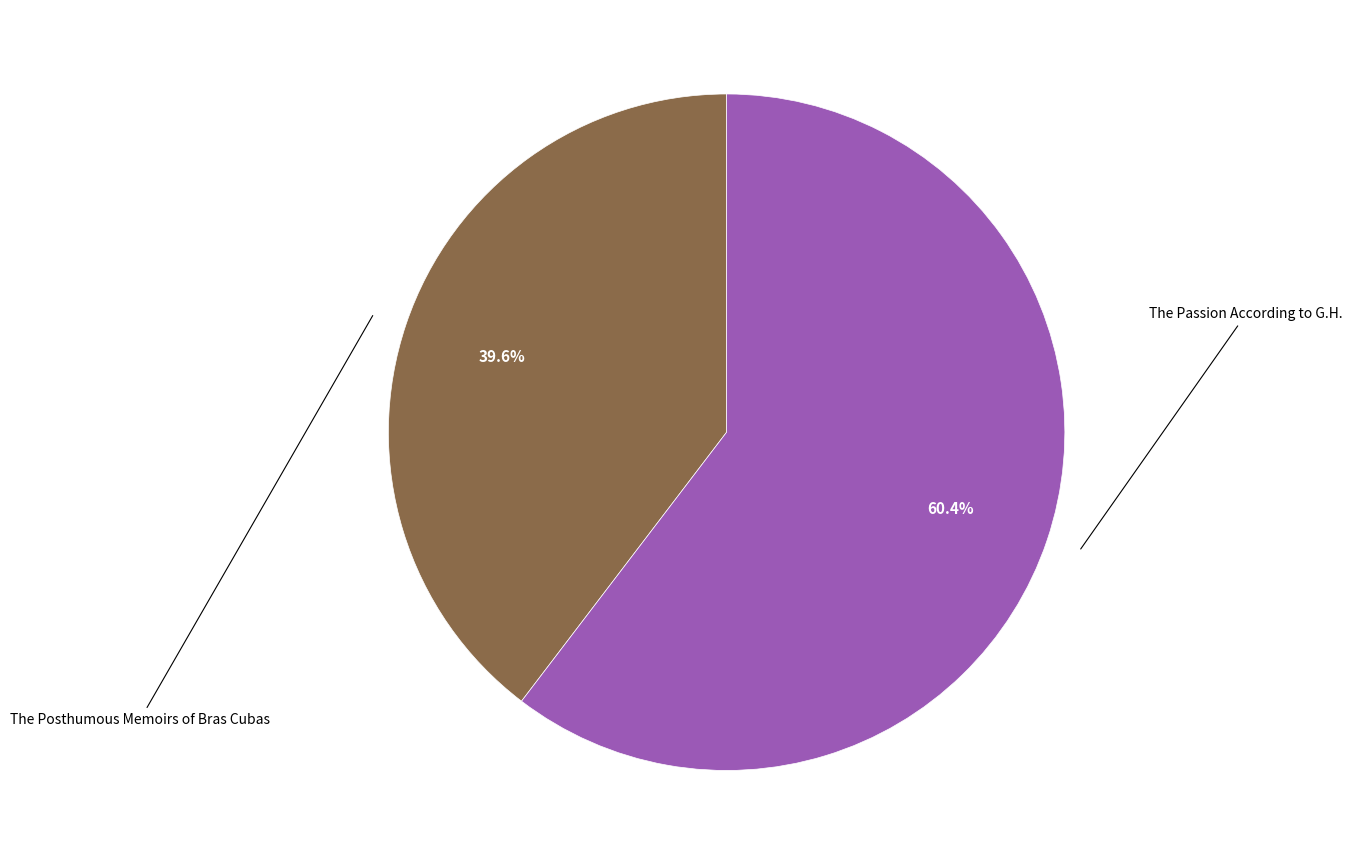

Is there any slice that represents more than half of the pie?

Yes